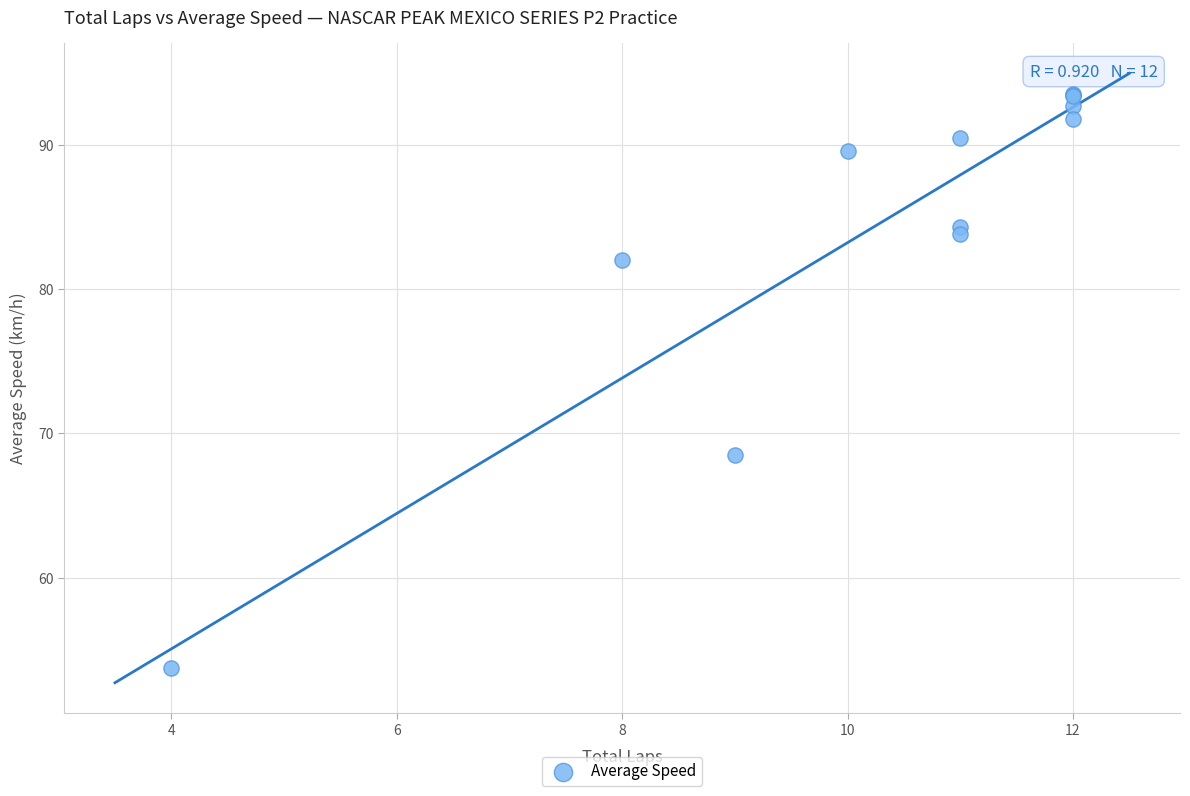

What Y value in the scatter plot is closest to 73?

68.5